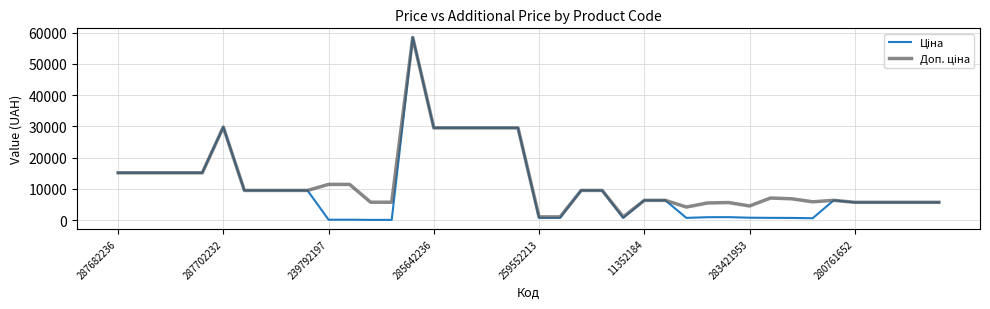

What is the maximum value shown in the chart?

58426.5